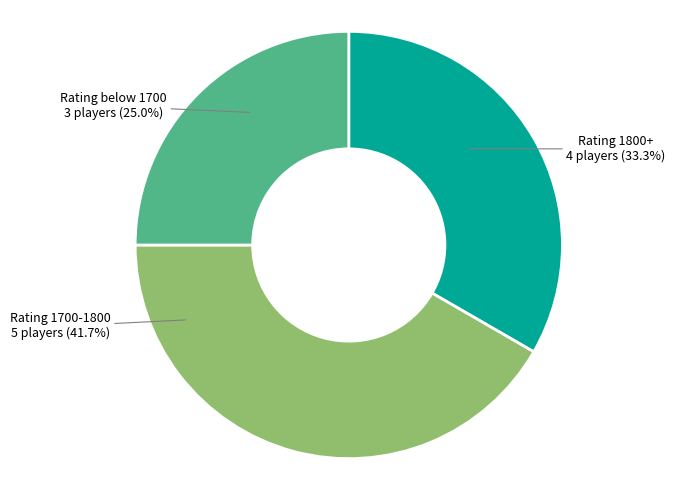

Does any single category account for the majority?

No